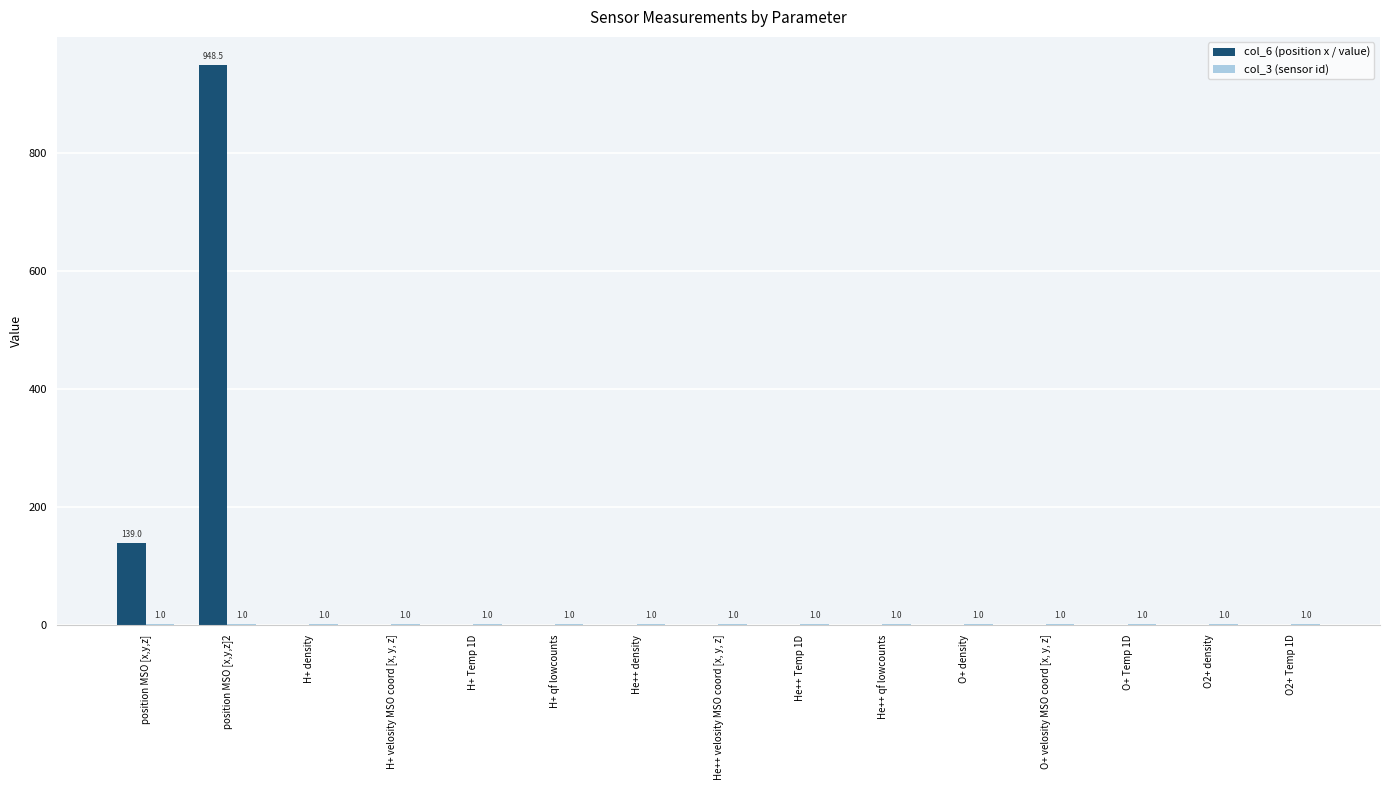

Between O+ density and H+ qf lowcounts, which is larger?

O+ density